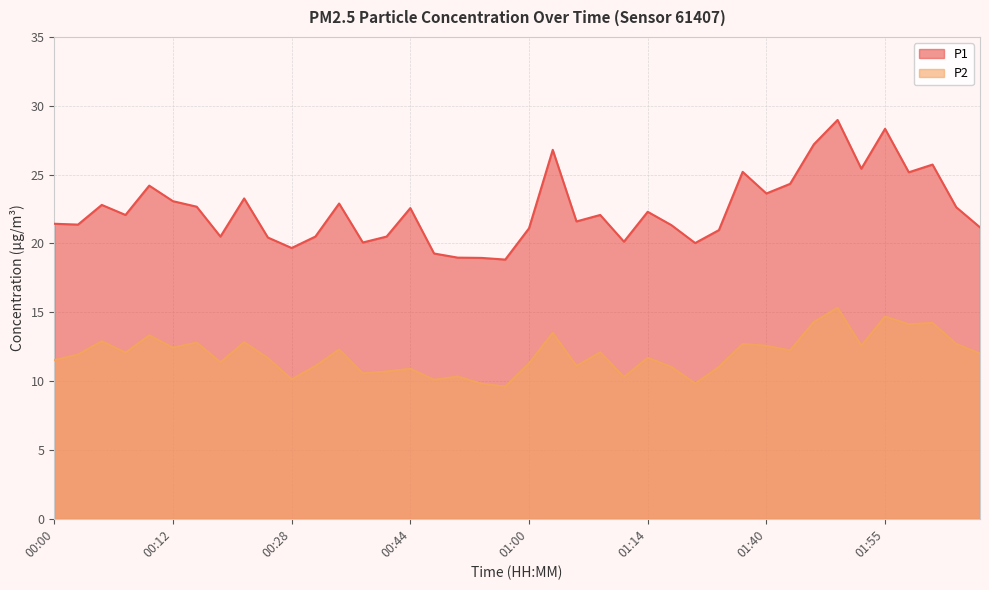

Does the chart have visible grid lines?

Yes